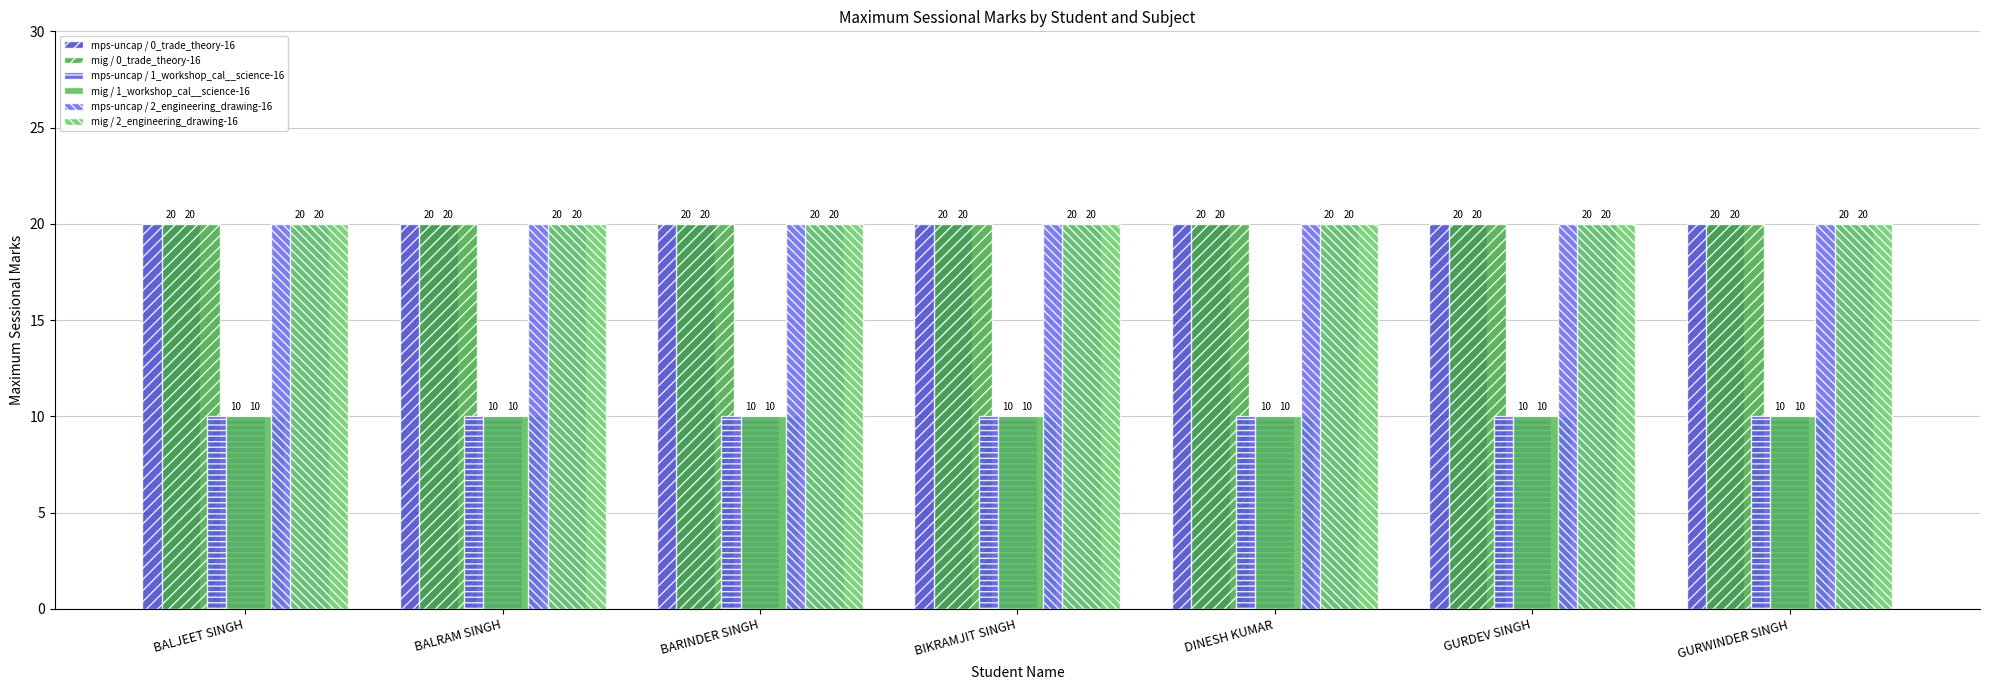

Are the bars grouped side by side (vs. stacked)?

Yes